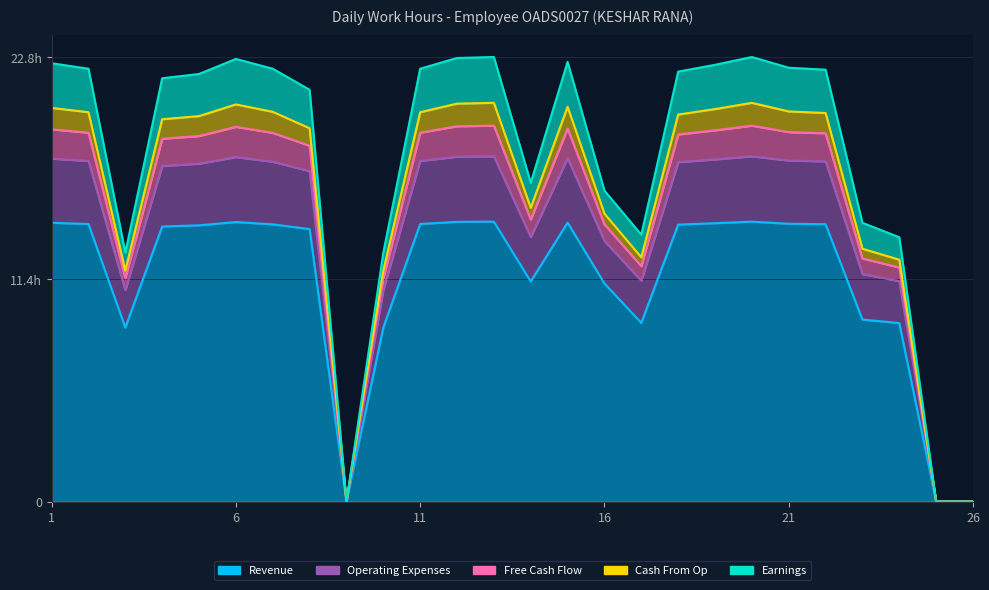

At how many categories does at least one series exceed 20?

16